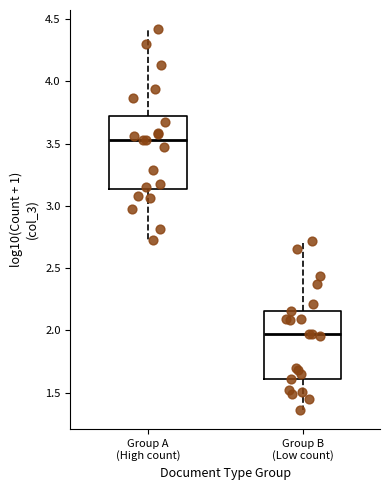

Reading left to right, read every box against the y-axis: the position of its median line, the range the box covers, and the ends of its whiskers. The values are not printed on the chart, so give them approximately, as read against the axis.

Group A (High count): median 3.55, box 3.15 to 3.70, whiskers 2.70 to 4.40
Group B (Low count): median 1.95, box 1.60 to 2.15, whiskers 1.35 to 2.70